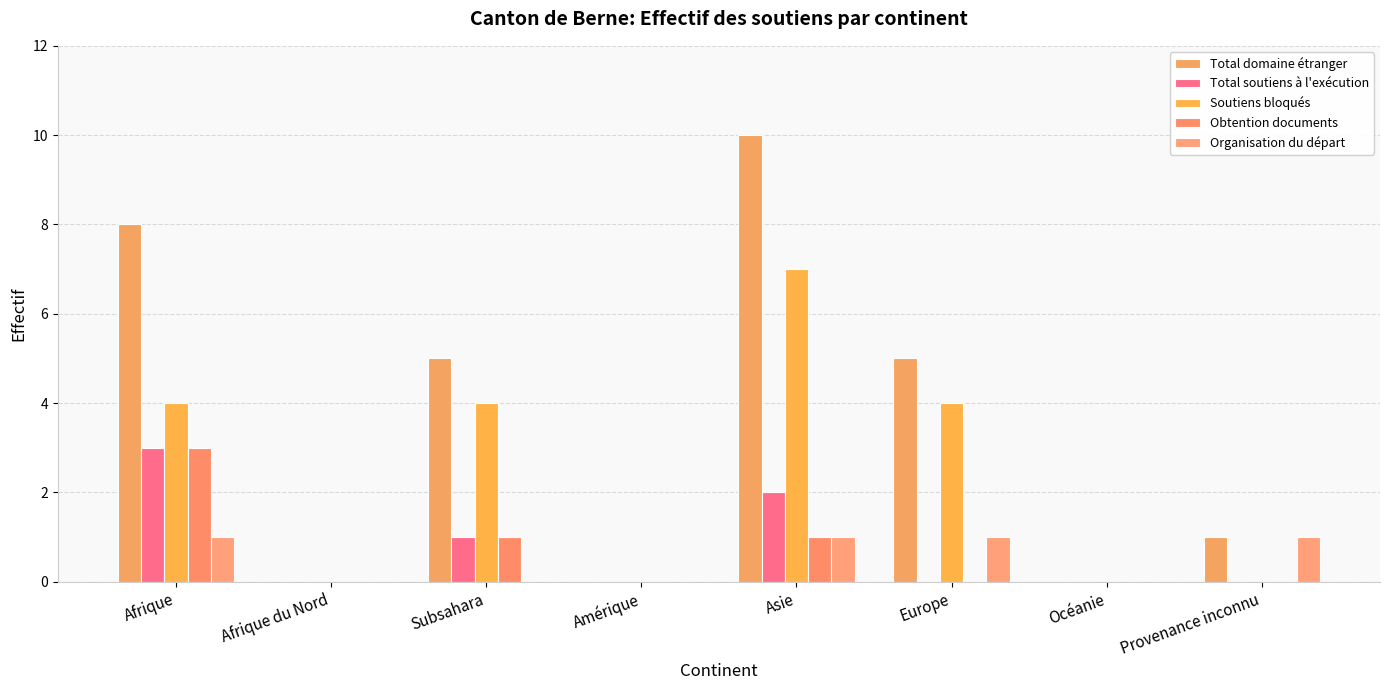

Between Amérique and Océanie, which series saw the biggest shift?

Total domaine étranger